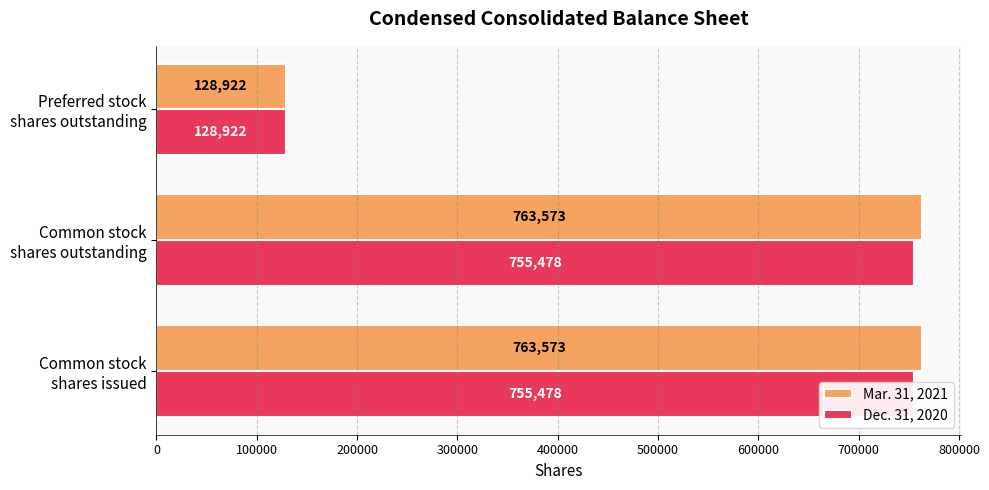

What is the minimum value for Dec. 31, 2020?

128922